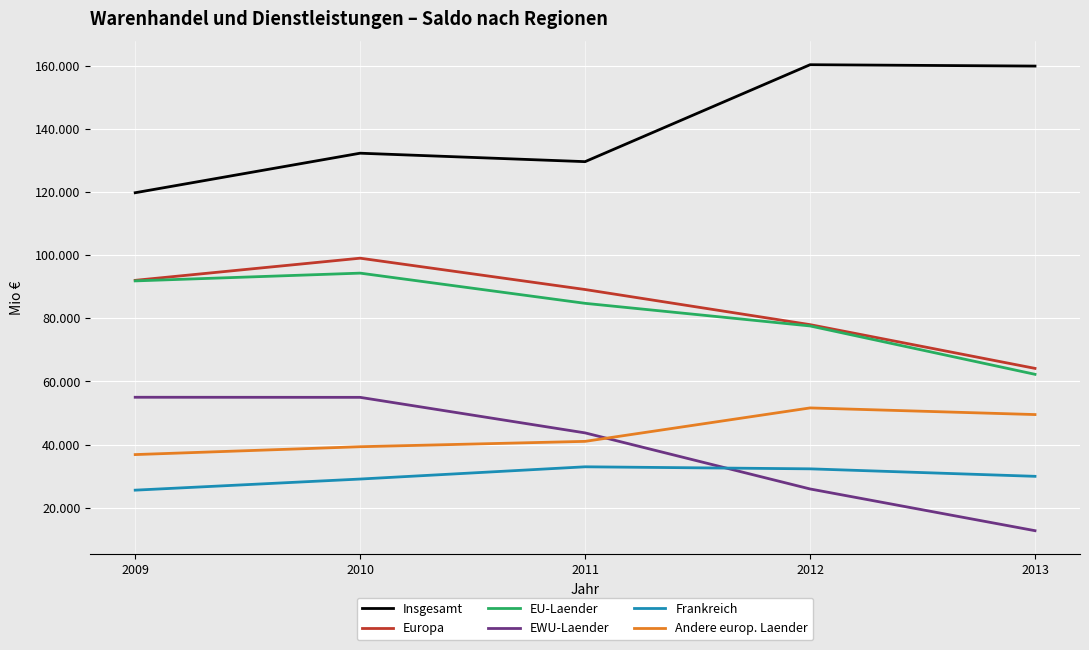

What are all the series names shown in the legend?

Insgesamt, Europa, EU-Laender, EWU-Laender, Frankreich, Andere europ. Laender